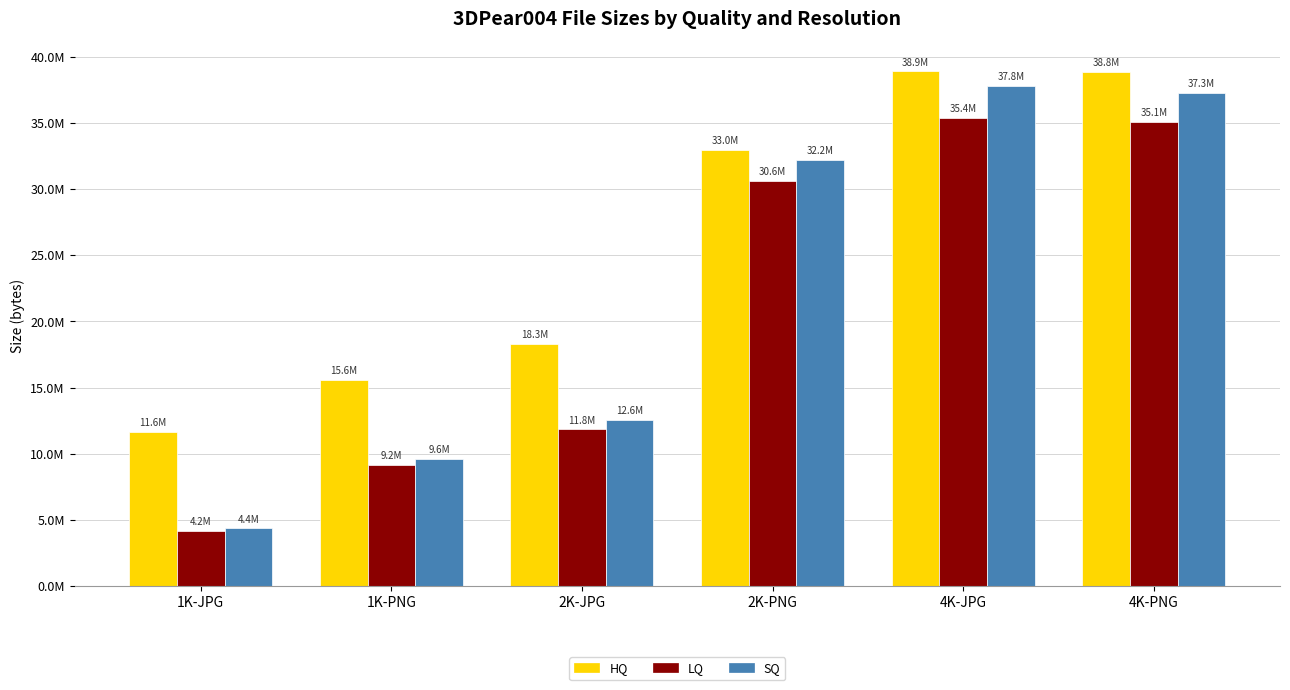

Does the chart contain any negative values?

No